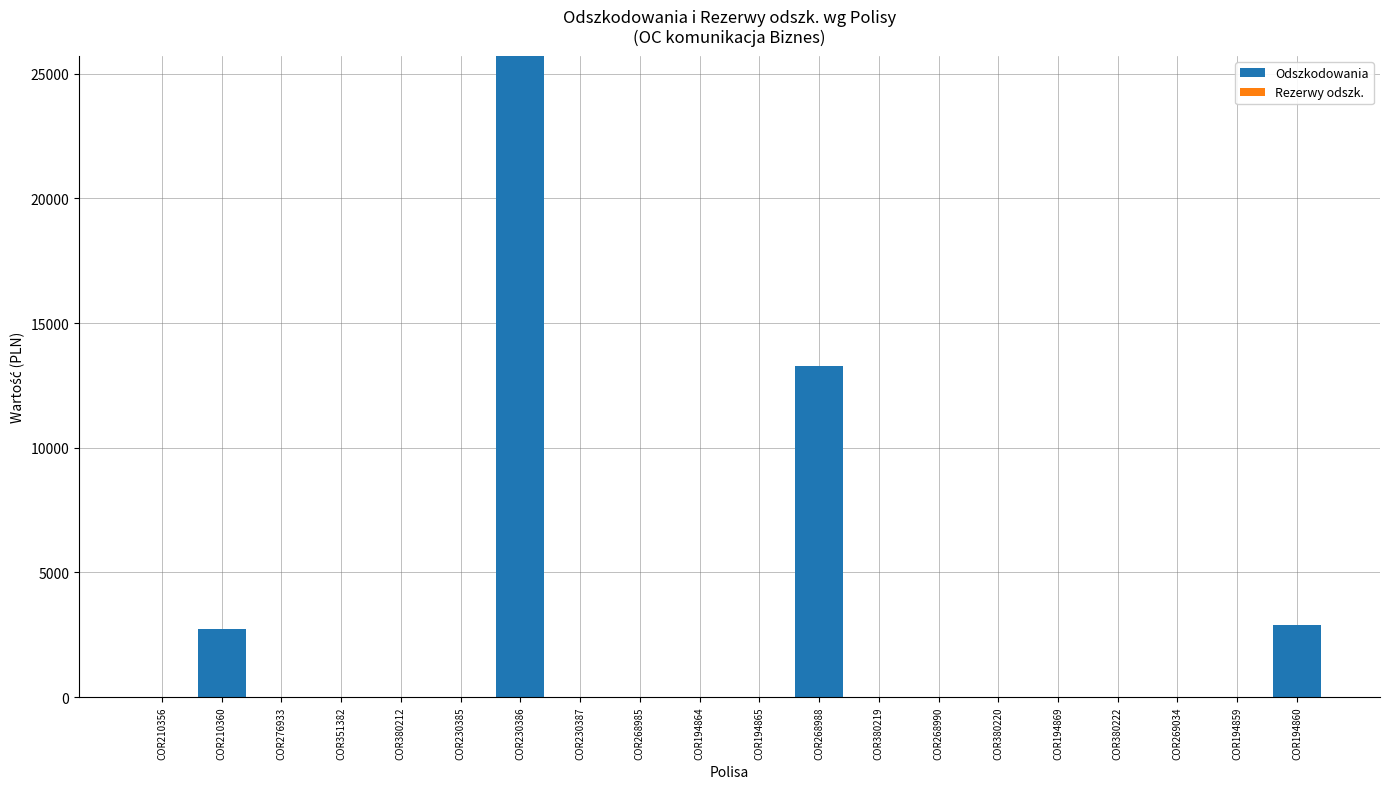

What is the sum of all values?

44670.3